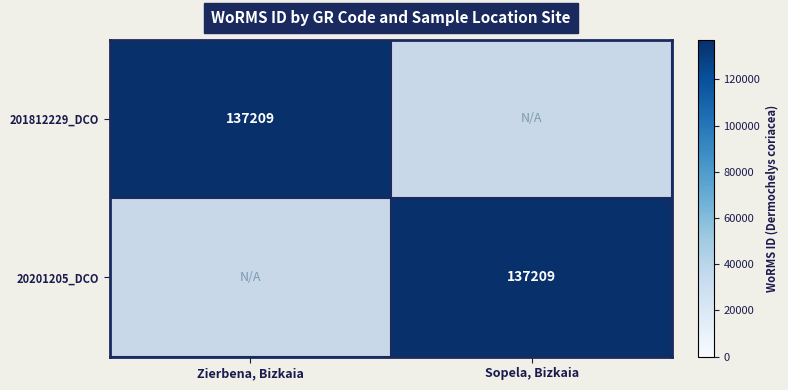

The value of 20201205_DCO at Sopela, Bizkaia is 137209. True or false?

True